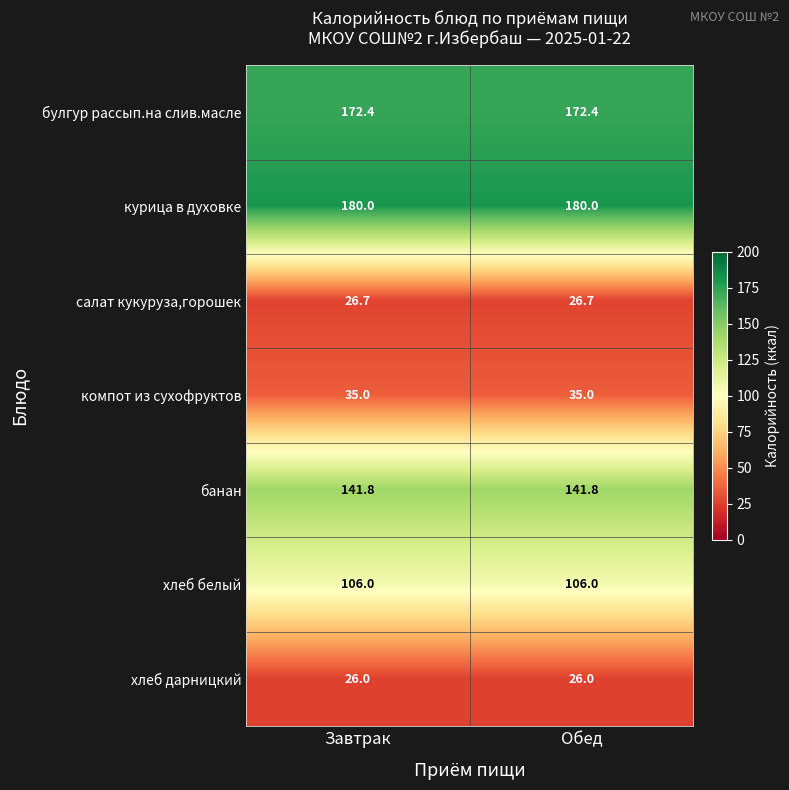

What is the maximum value shown in the chart?

180.0